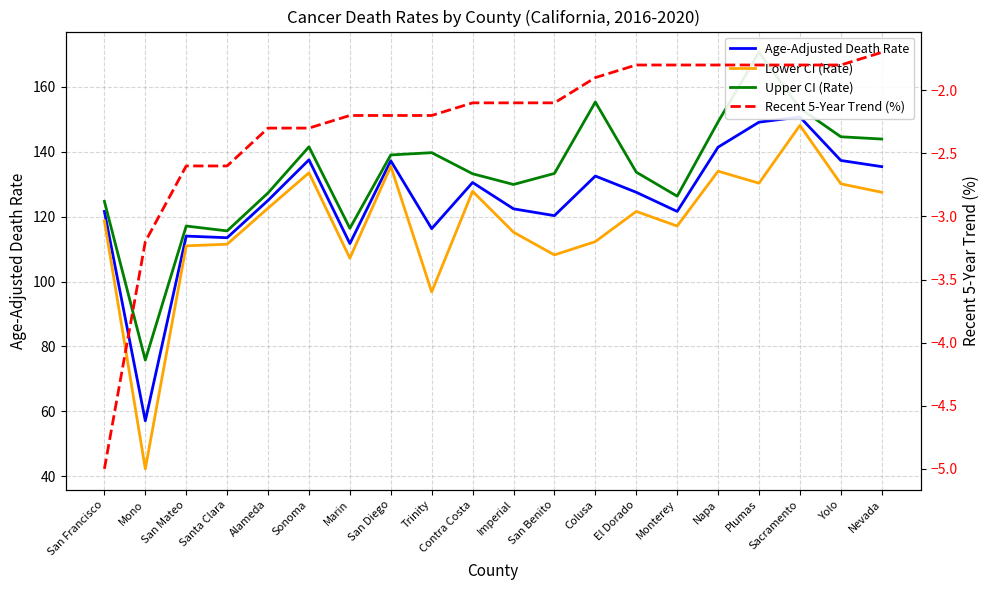

What is the spread (max minus min) of values at Sonoma?

143.8